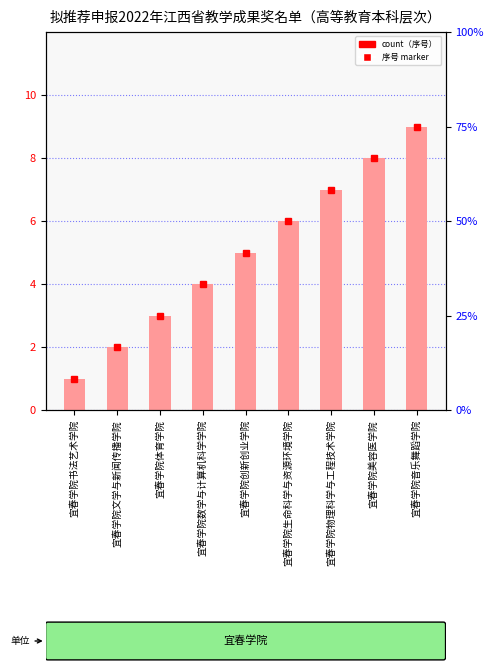

What is the minimum value shown in the chart?

1